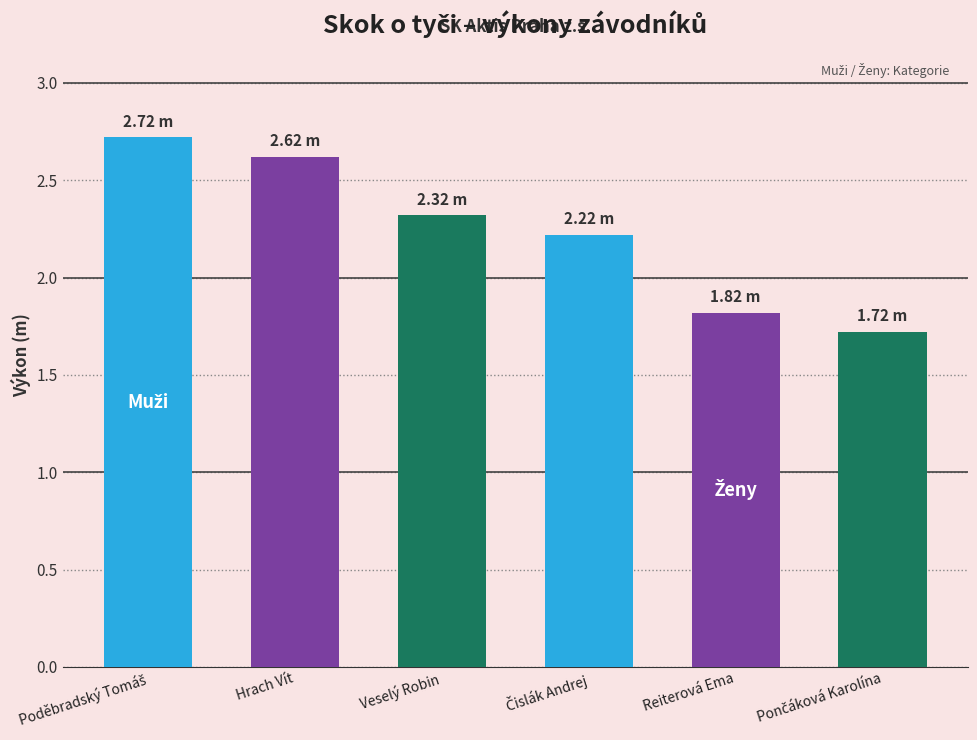

What is the value of the 5th bar from the left?

1.8